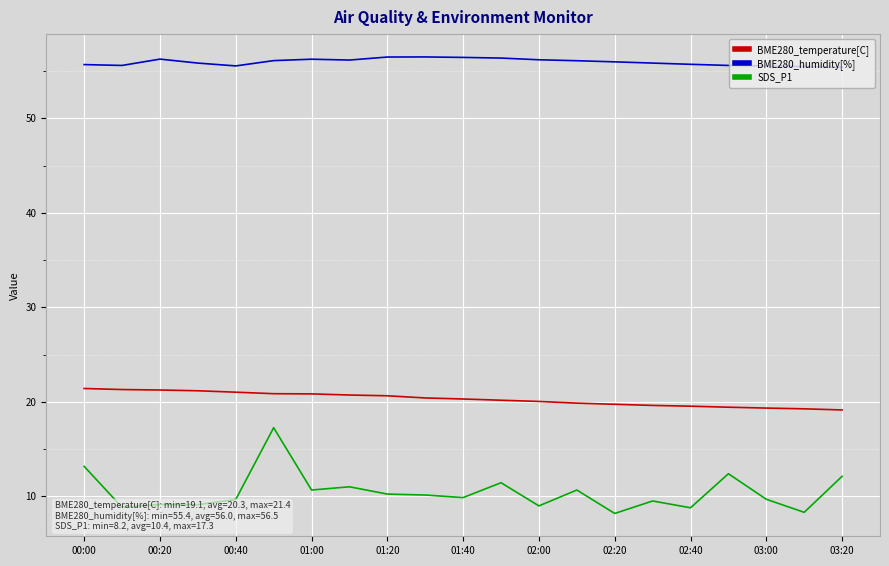

Which series has the largest total across all categories?

BME280_humidity[%]